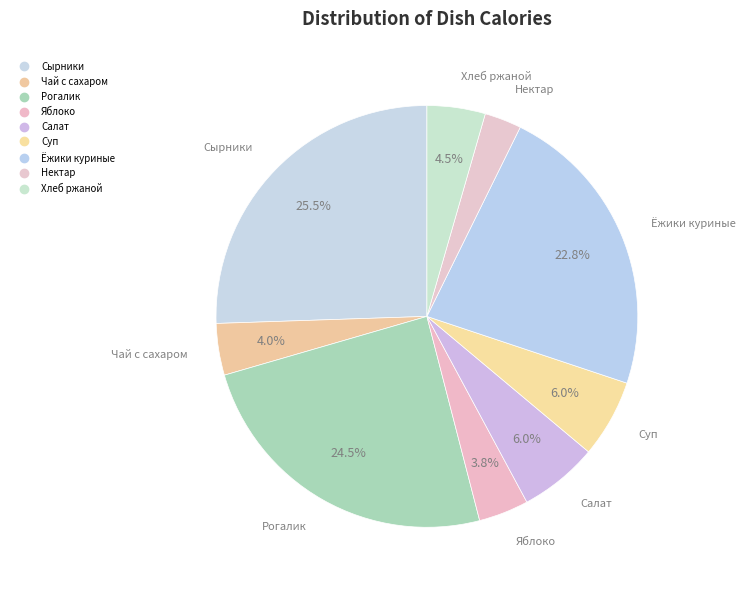

How many segments does this pie chart have?

9